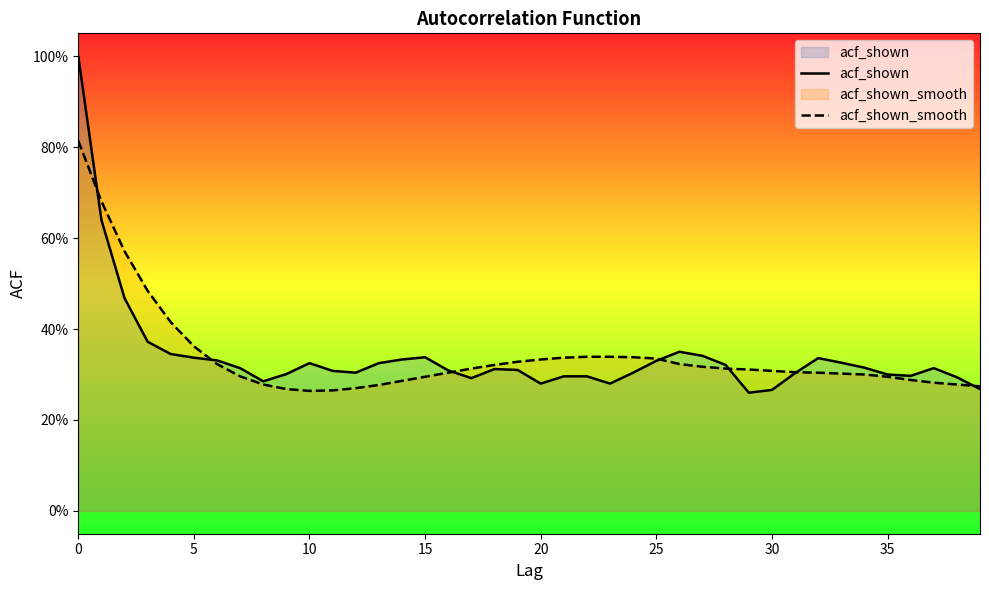

Rank the series by their maximum value, from lowest to highest.

acf_shown_smooth, acf_shown